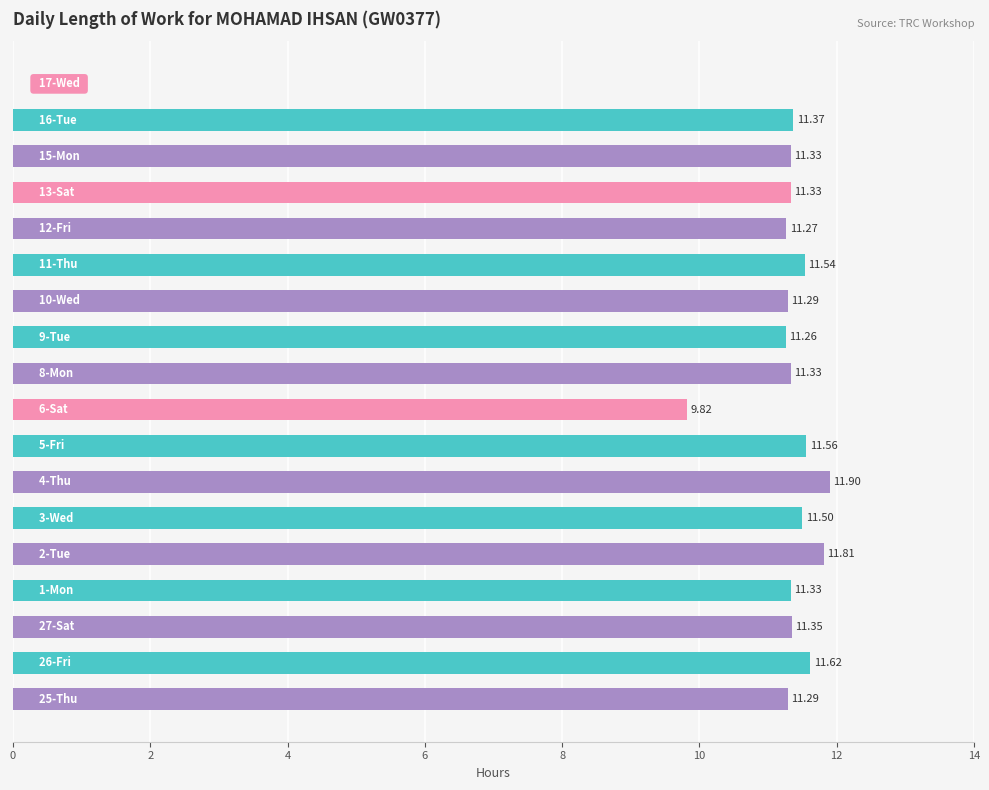

What is the sum of all values?

192.9